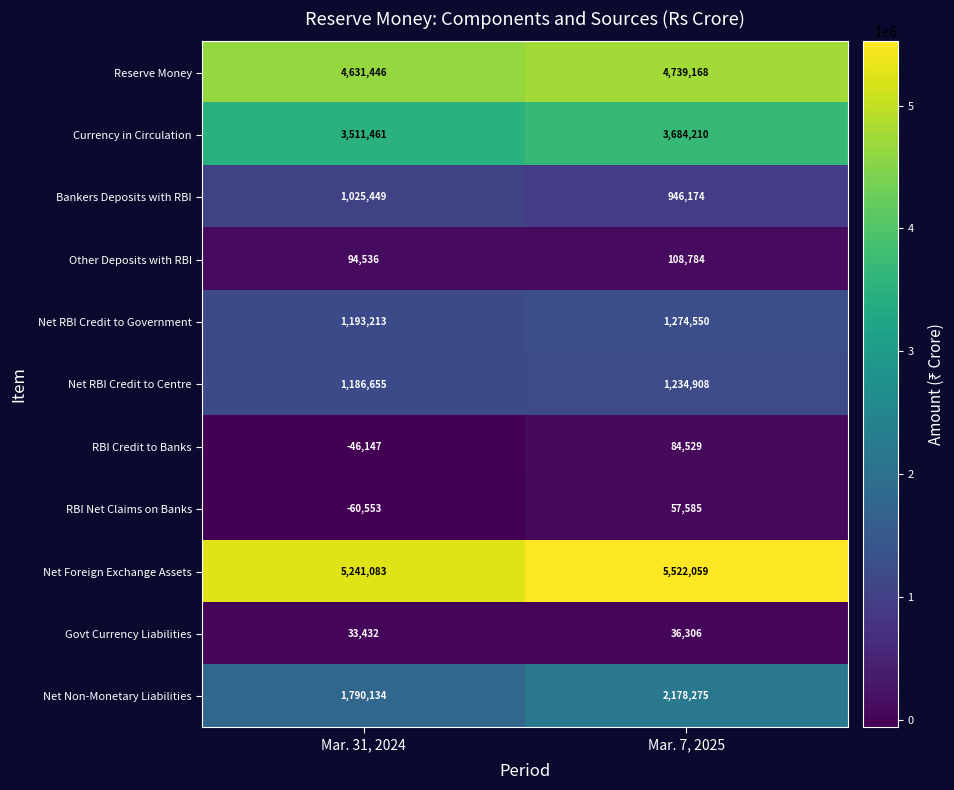

What value does the Bankers Deposits with RBI series have at Mar. 7, 2025?

946174